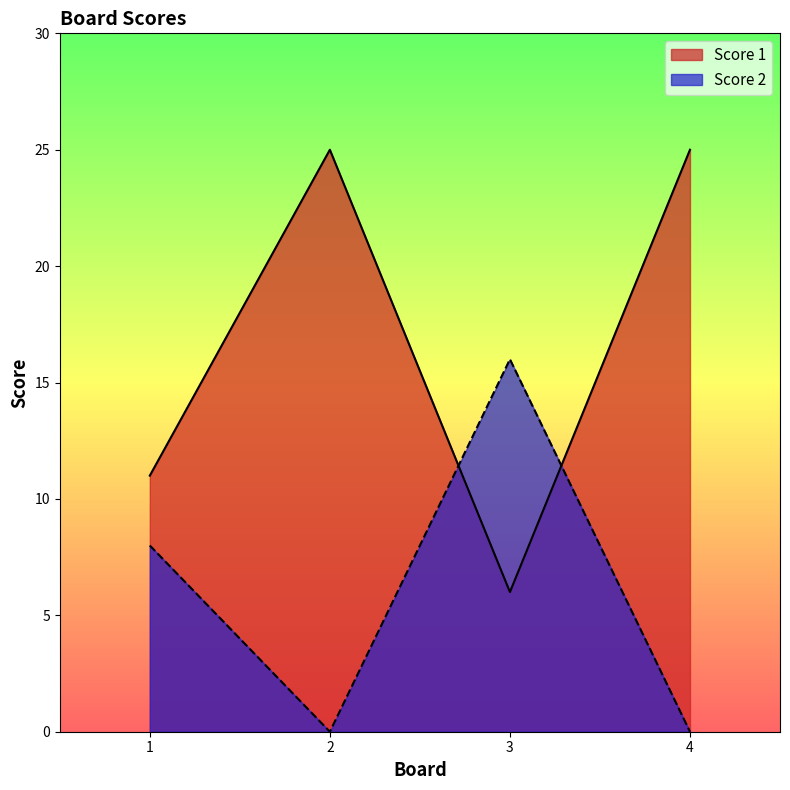

How many interior local peaks does the Score 2 series have?

1